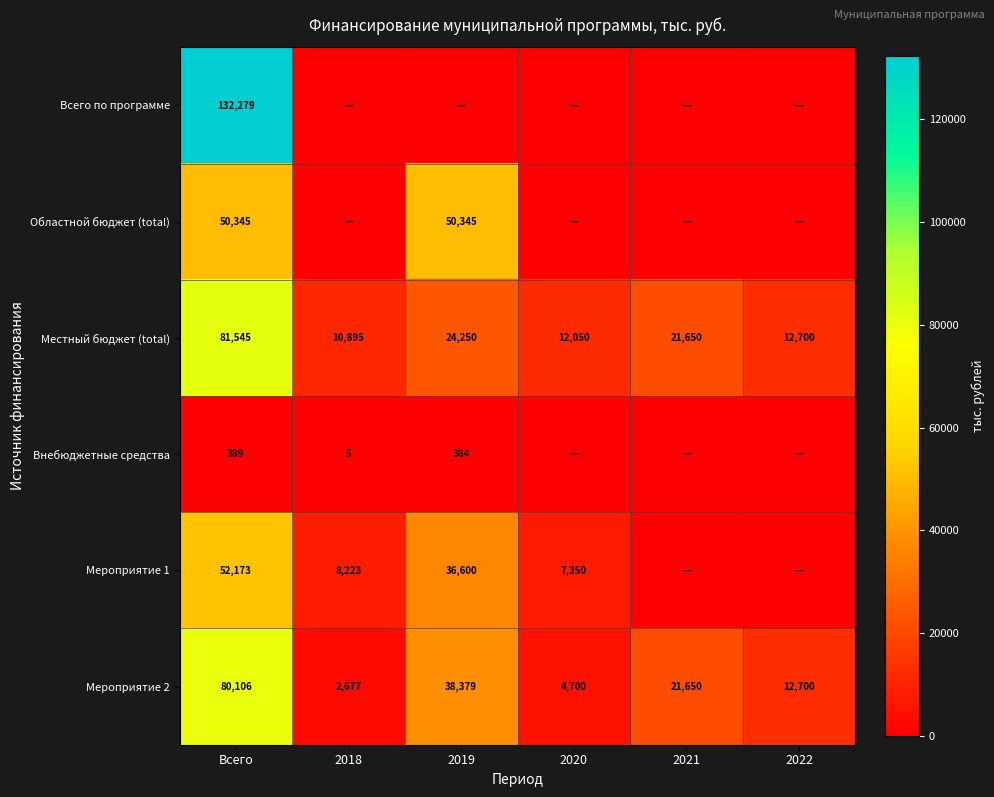

At which label does Мероприятие 2 reach its peak?

Всего